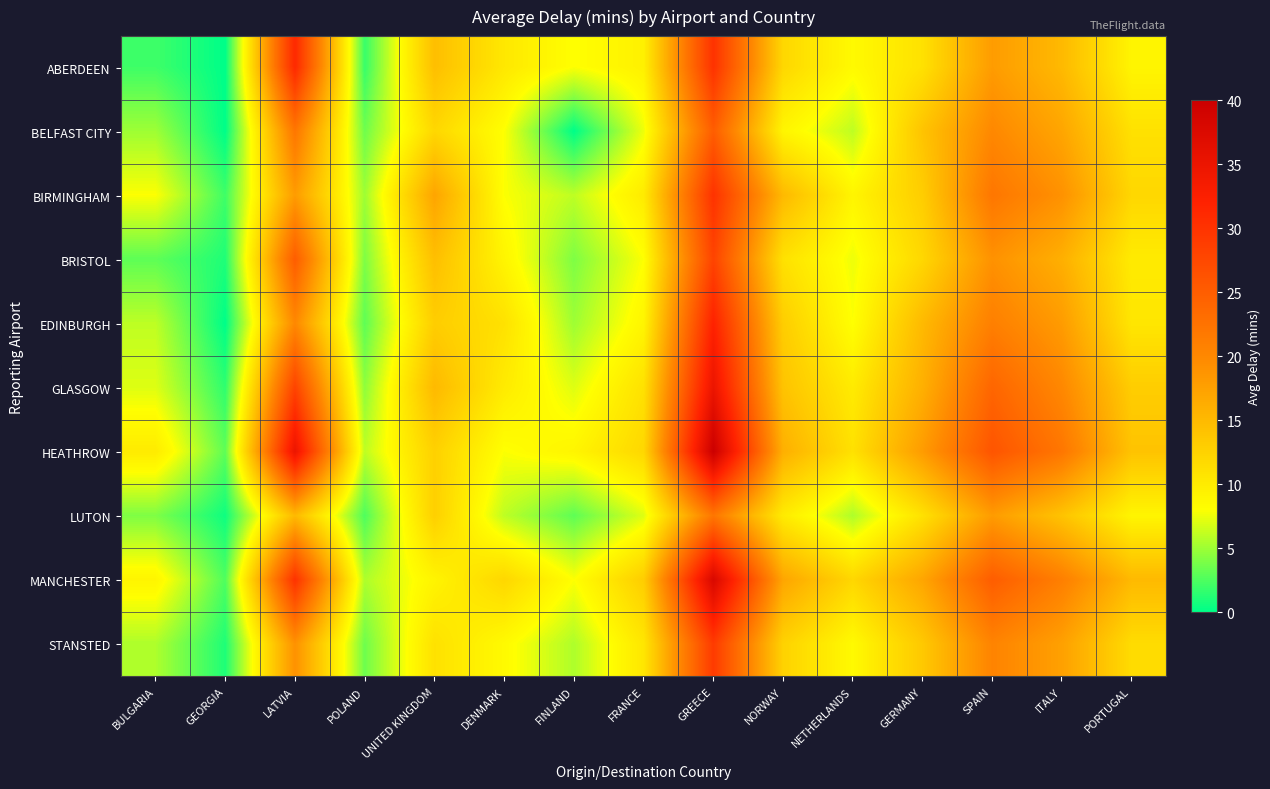

Rank the series by their maximum value, from lowest to highest.

LUTON, BELFAST CITY, BRISTOL, STANSTED, BIRMINGHAM, ABERDEEN, EDINBURGH, GLASGOW, MANCHESTER, HEATHROW